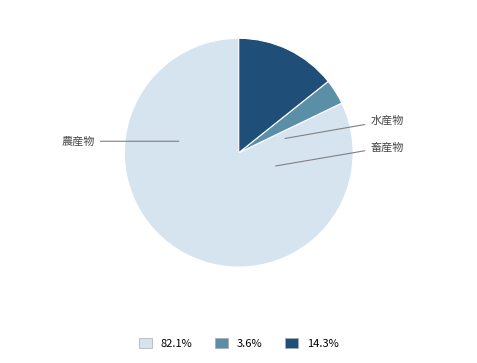

Rank the categories by value from lowest to highest.

水産物, 畜産物, 農産物